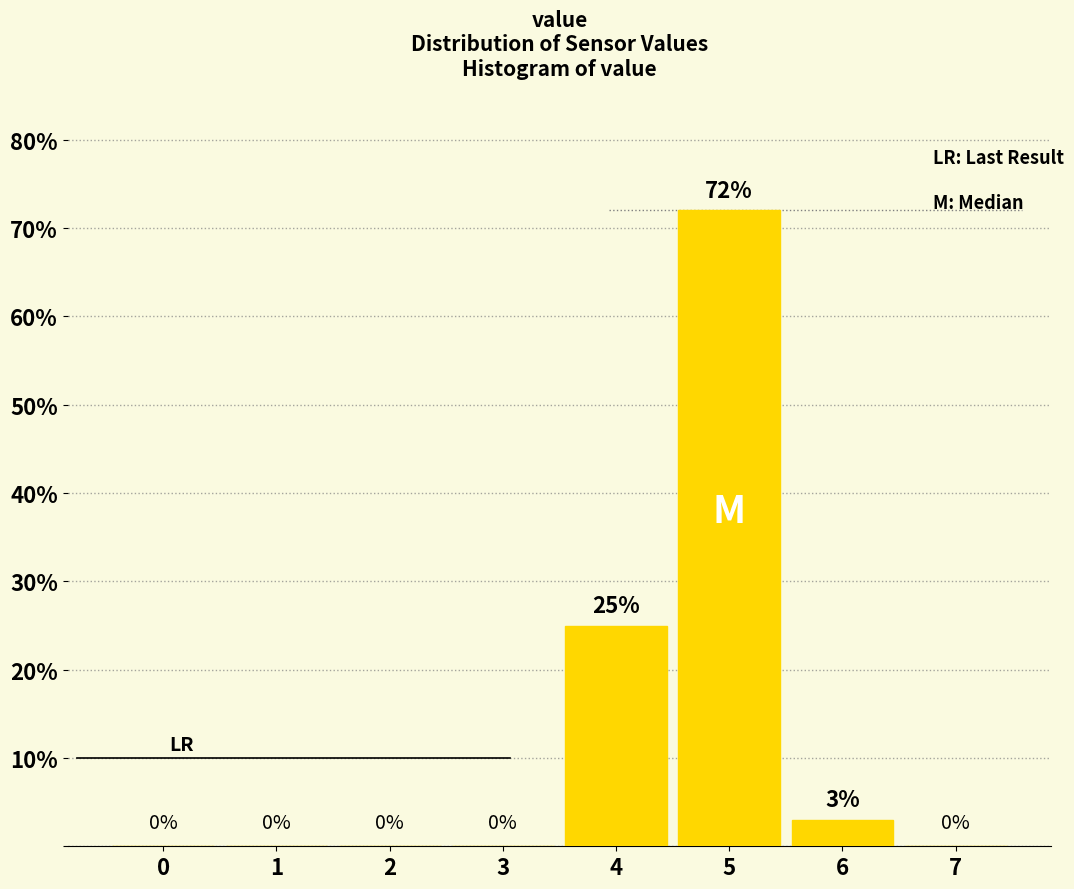

Reading left to right, what are all the values shown in this chart?

0=0	1=0	2=0	3=0	4=25	5=72	6=3	7=0